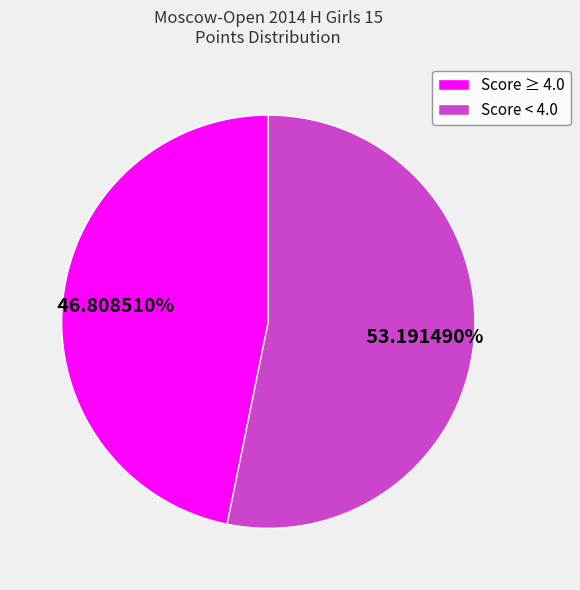

How many segments does this pie chart have?

2